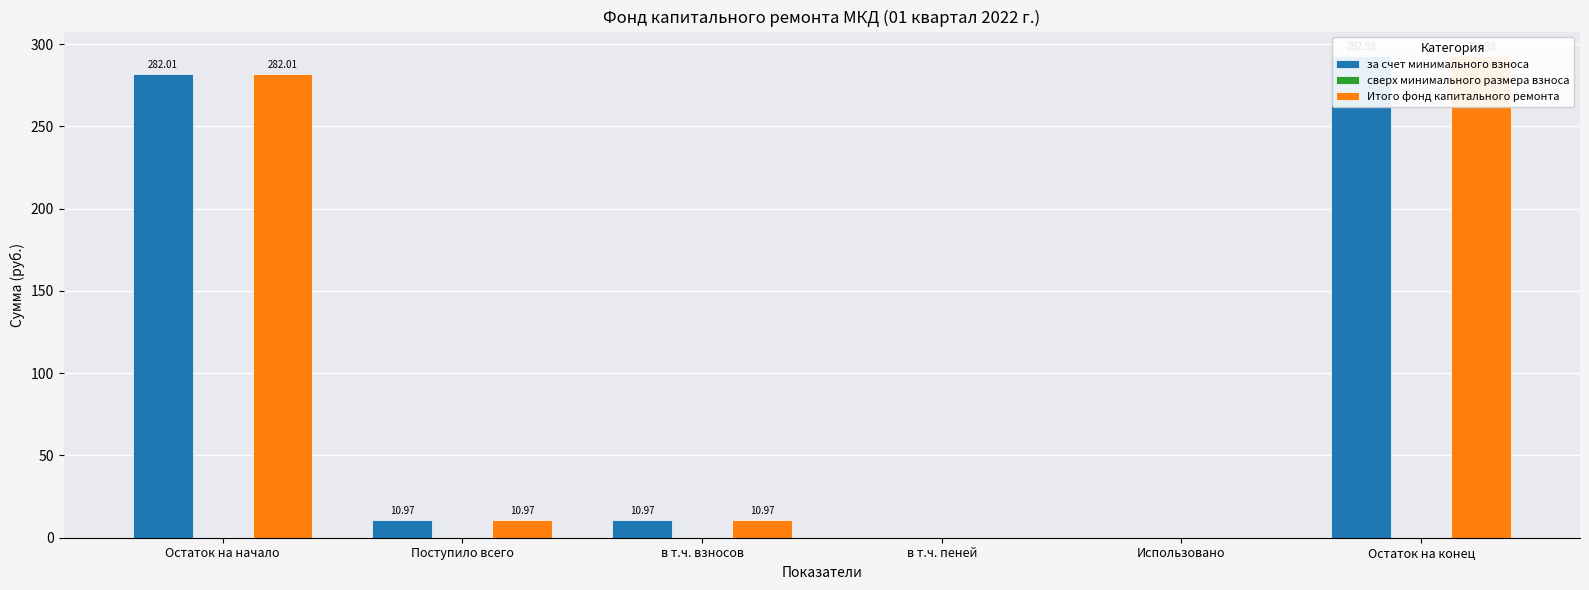

Where is сверх минимального размера взноса nearest to the value 0?

Остаток на начало